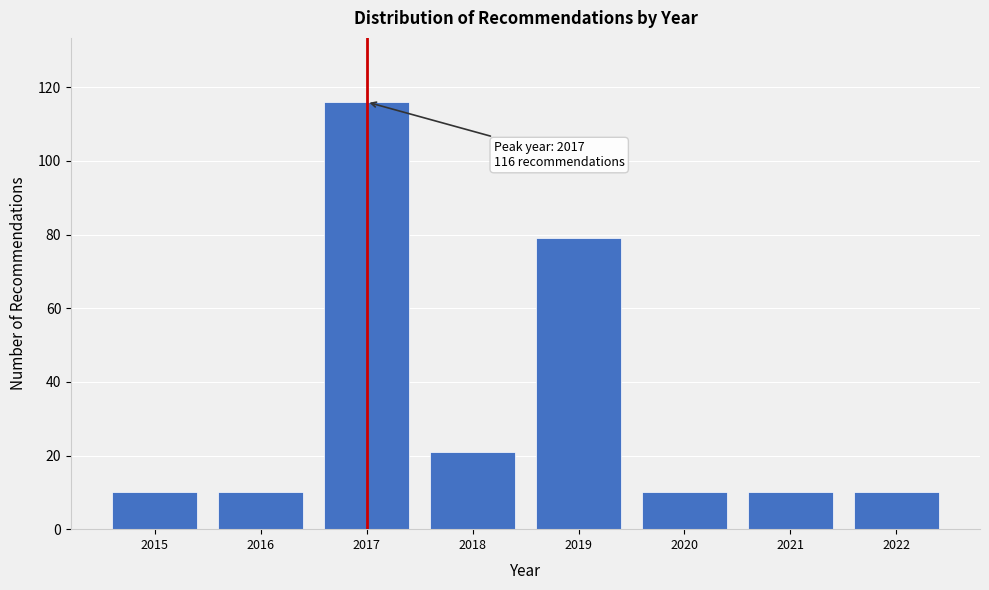

Reading left to right, extract all data points from this chart.

10	10	116	21	79	10	10	10